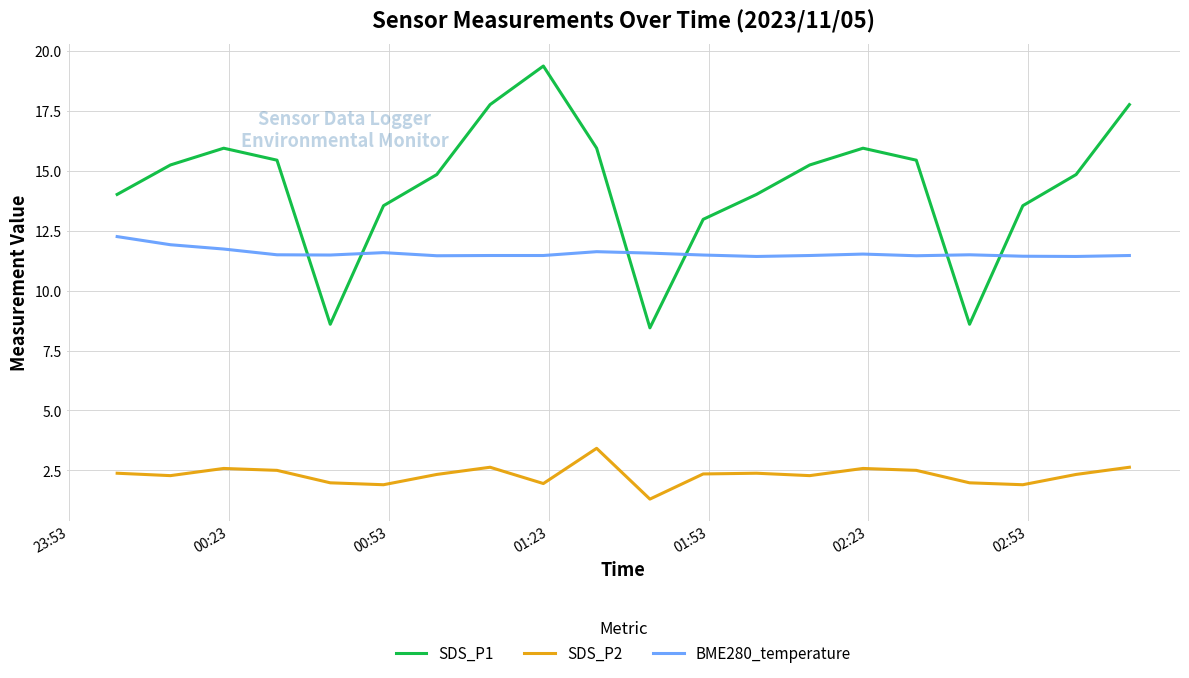

Which series has the largest total across all categories?

SDS_P1